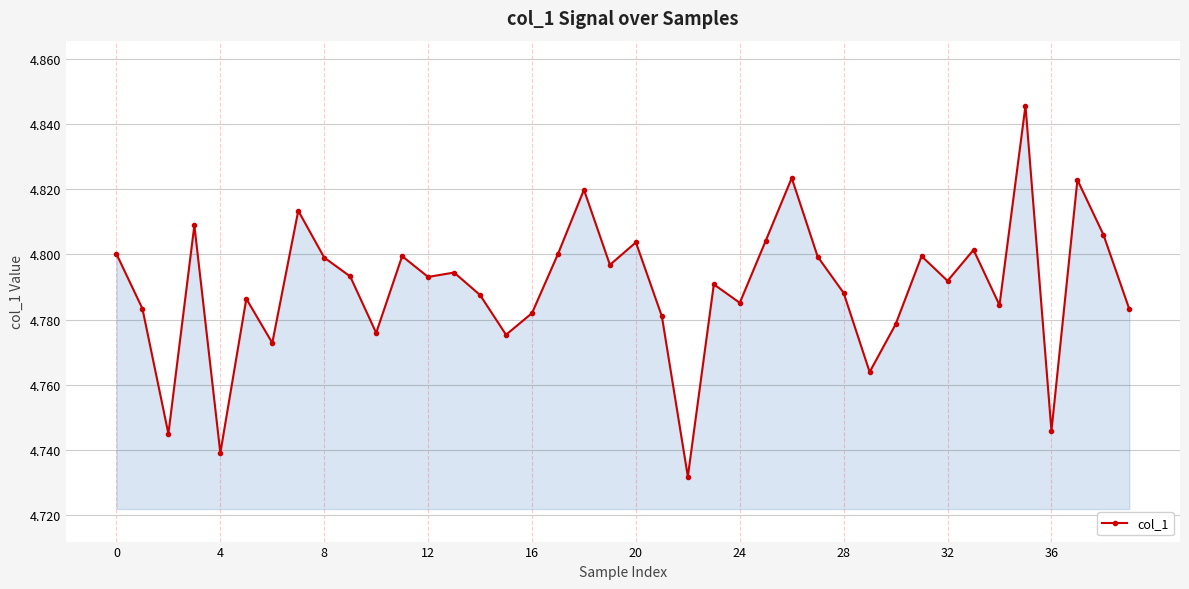

True or false: there are more than 1 points higher than both neighbors.

True